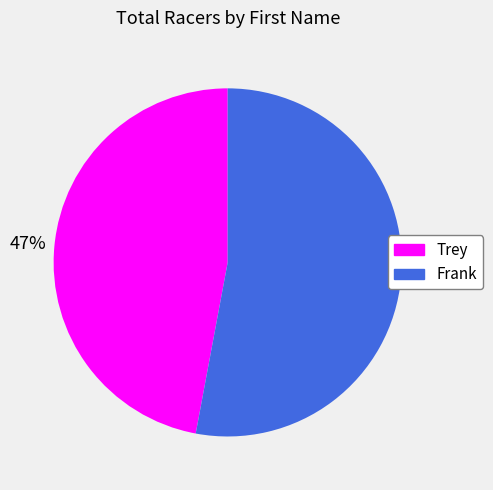

Combined, do Frank and Trey account for over 50%?

Yes